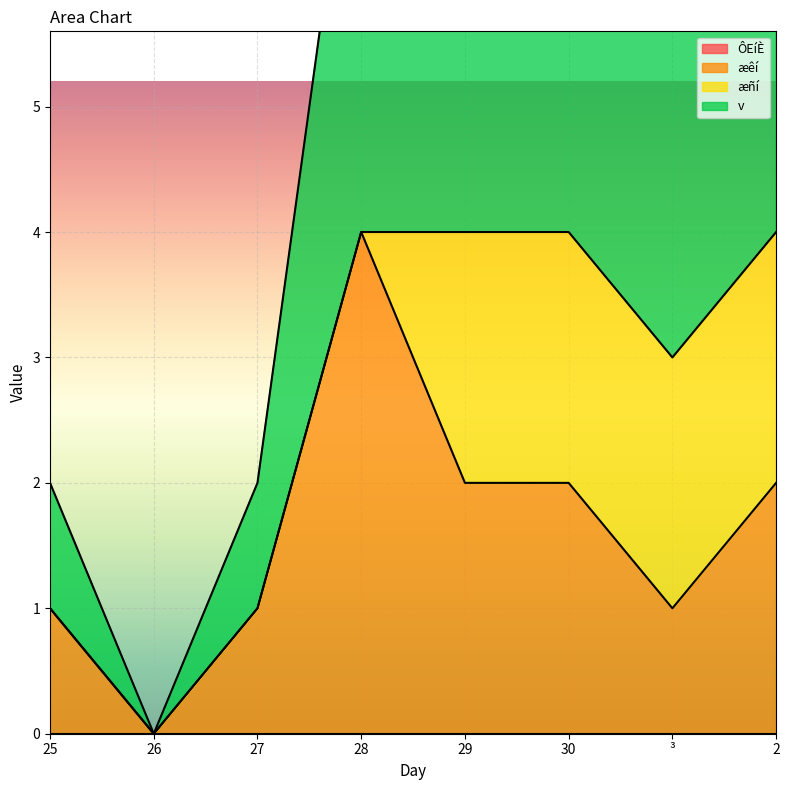

At how many categories does at least one series exceed 2?

5